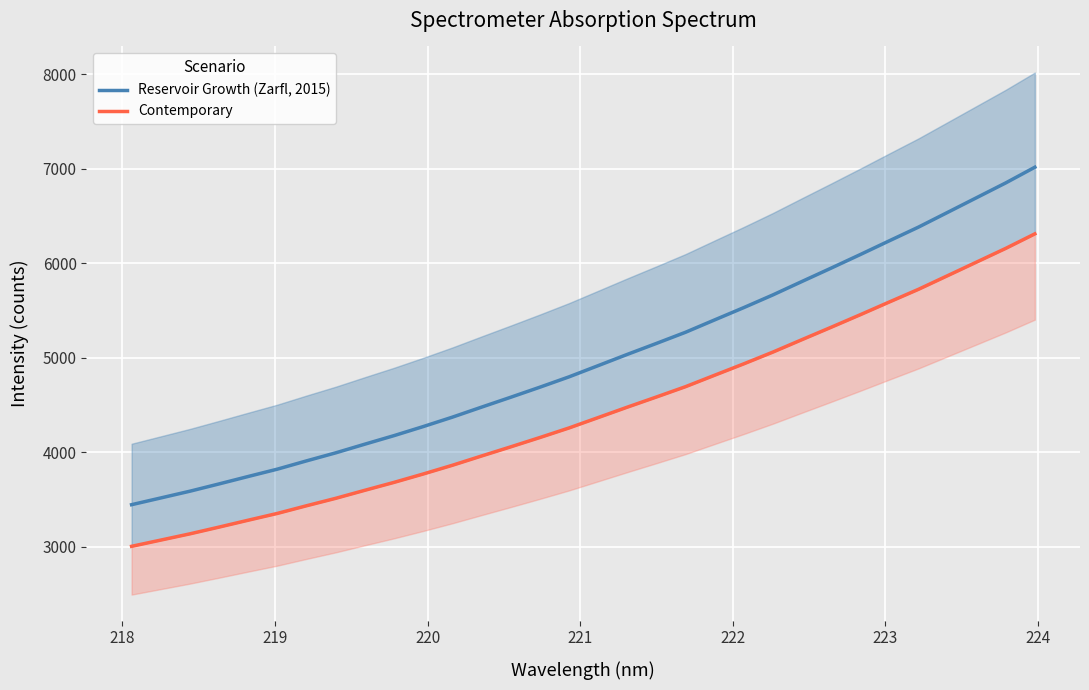

Which series has the largest total across all categories?

Reservoir Growth (Zarfl, 2015)